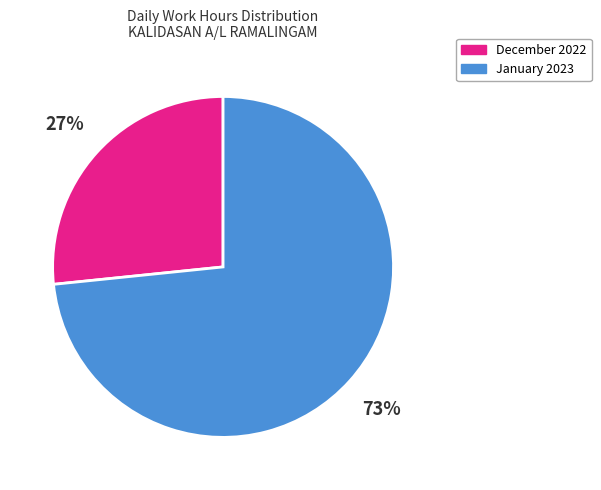

Combined, do December 2022 and January 2023 account for over 50%?

Yes